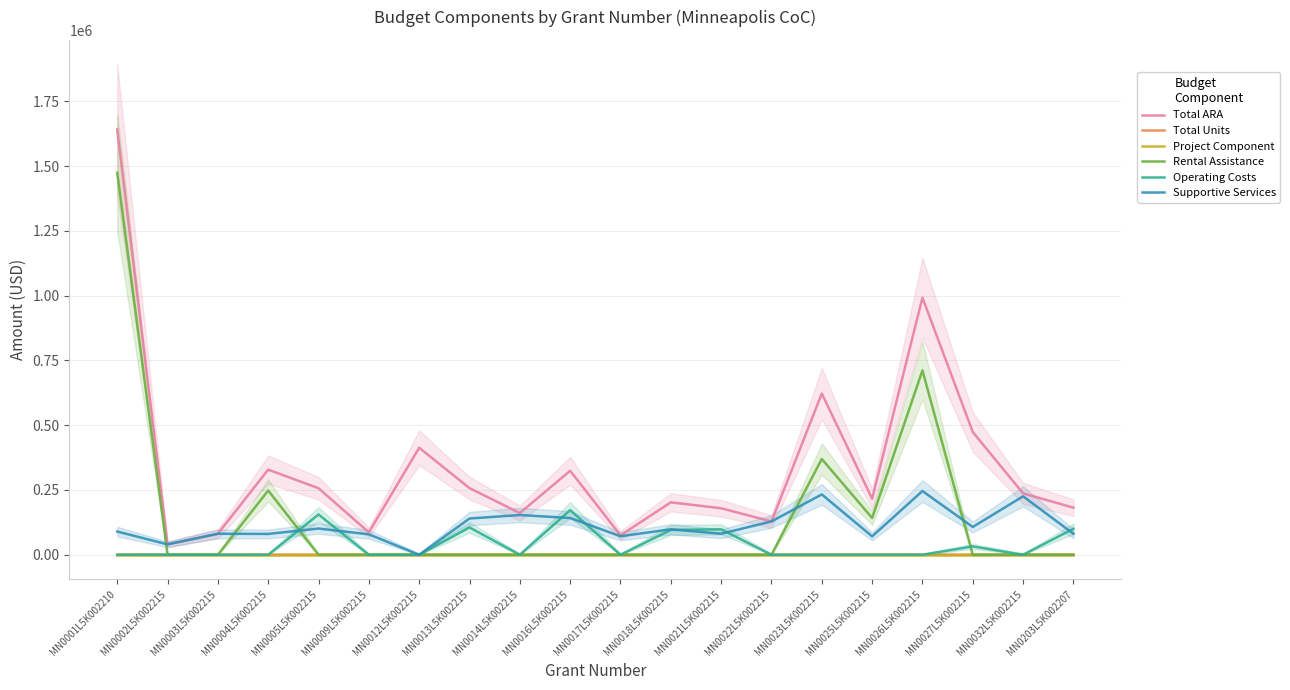

What value does the Total Units series have at MN0004L5K002215, to the nearest 10?

20